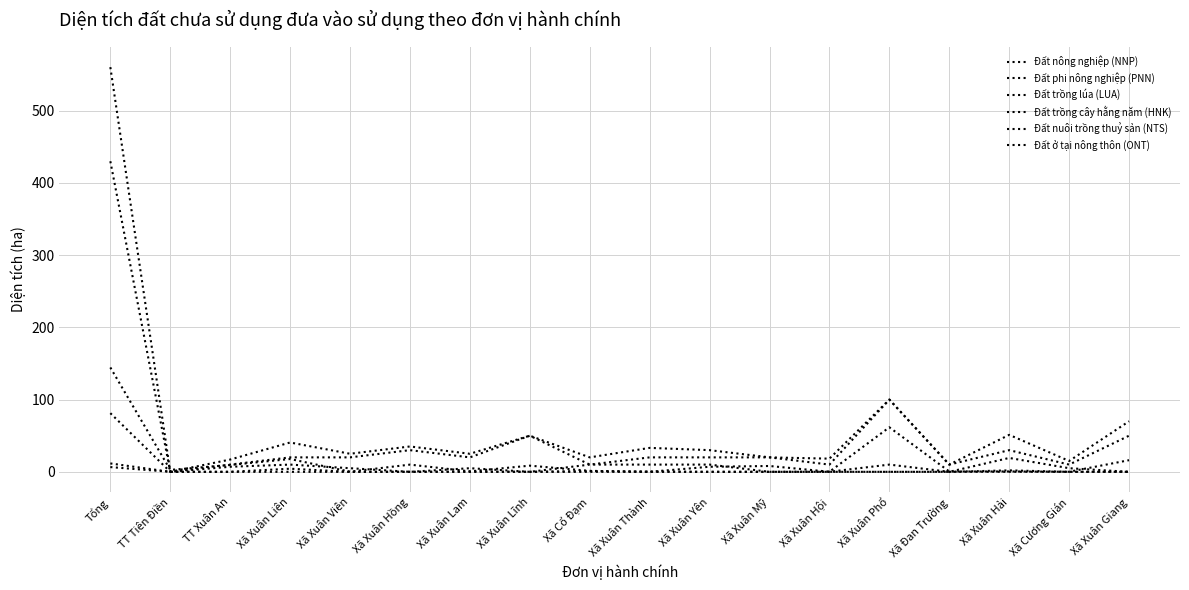

Is it true that Đất ở tại nông thôn (ONT) equals 11.6 at Tổng?

True